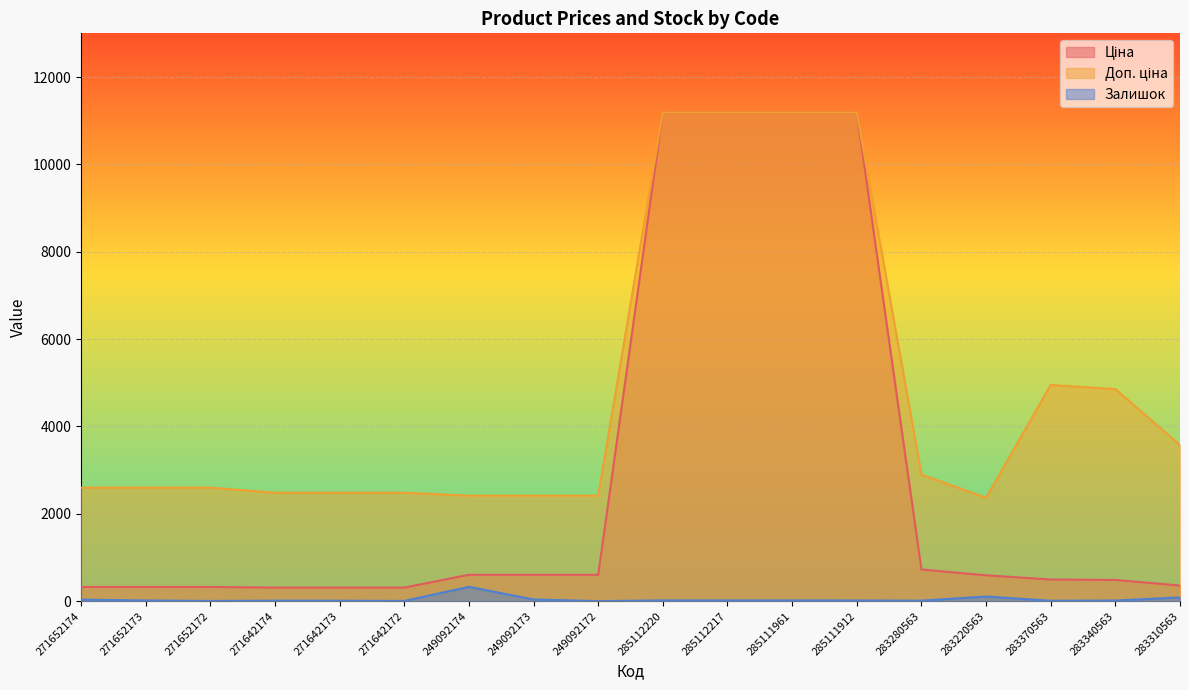

What is the label of the 16th point from the left?

283370563